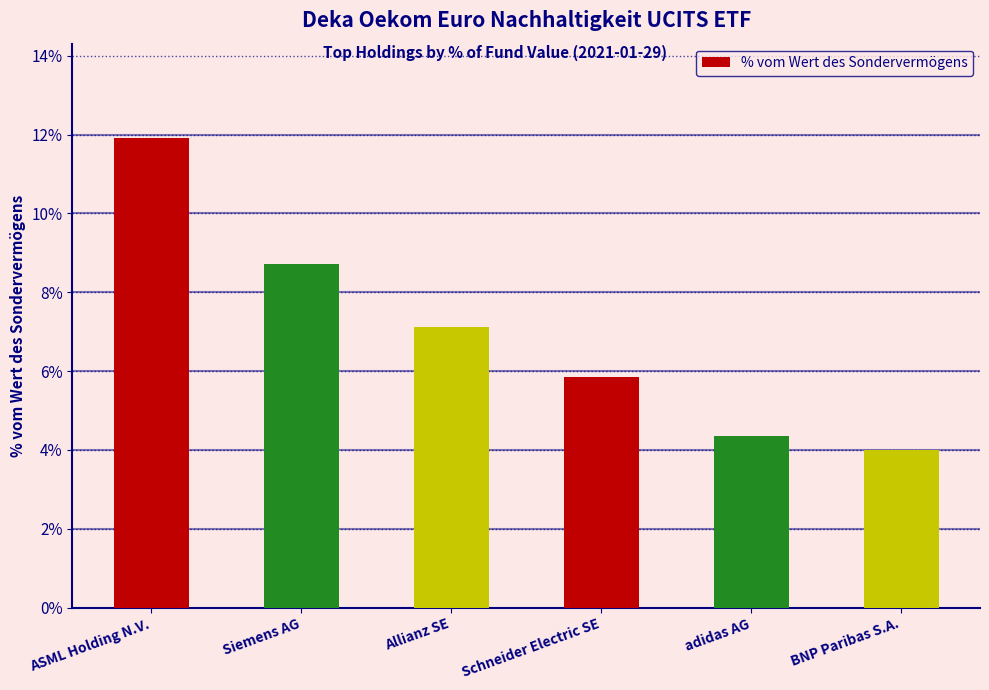

Which label corresponds to the largest value in the chart?

ASML Holding N.V.